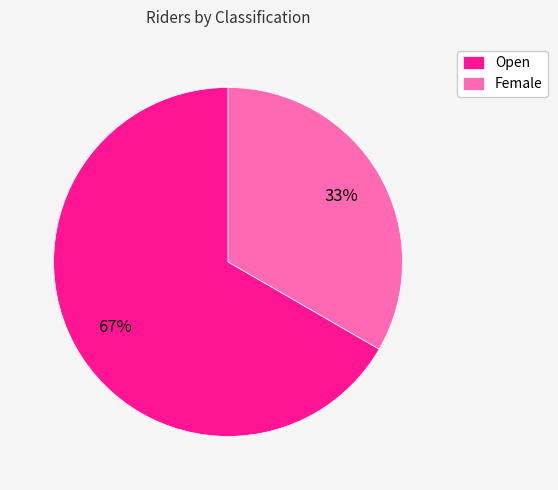

Which slice represents more than half of the pie?

Open